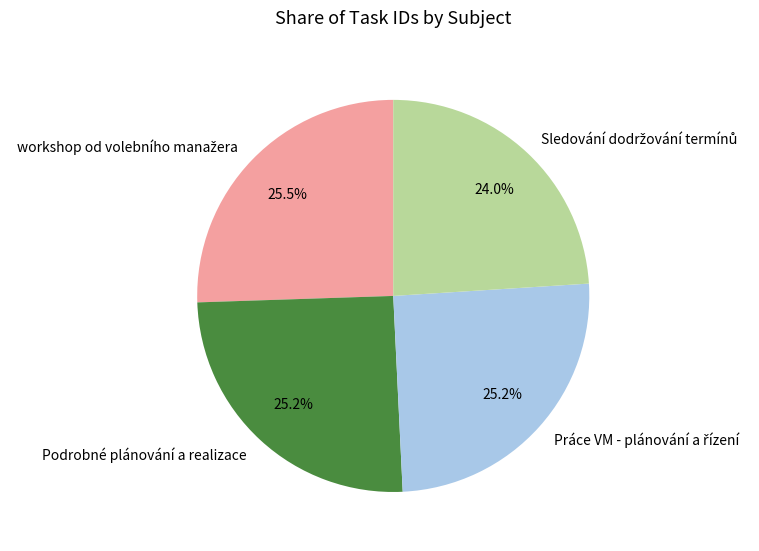

What percentage is NOT represented by Podrobné plánování a realizace?

74.8%